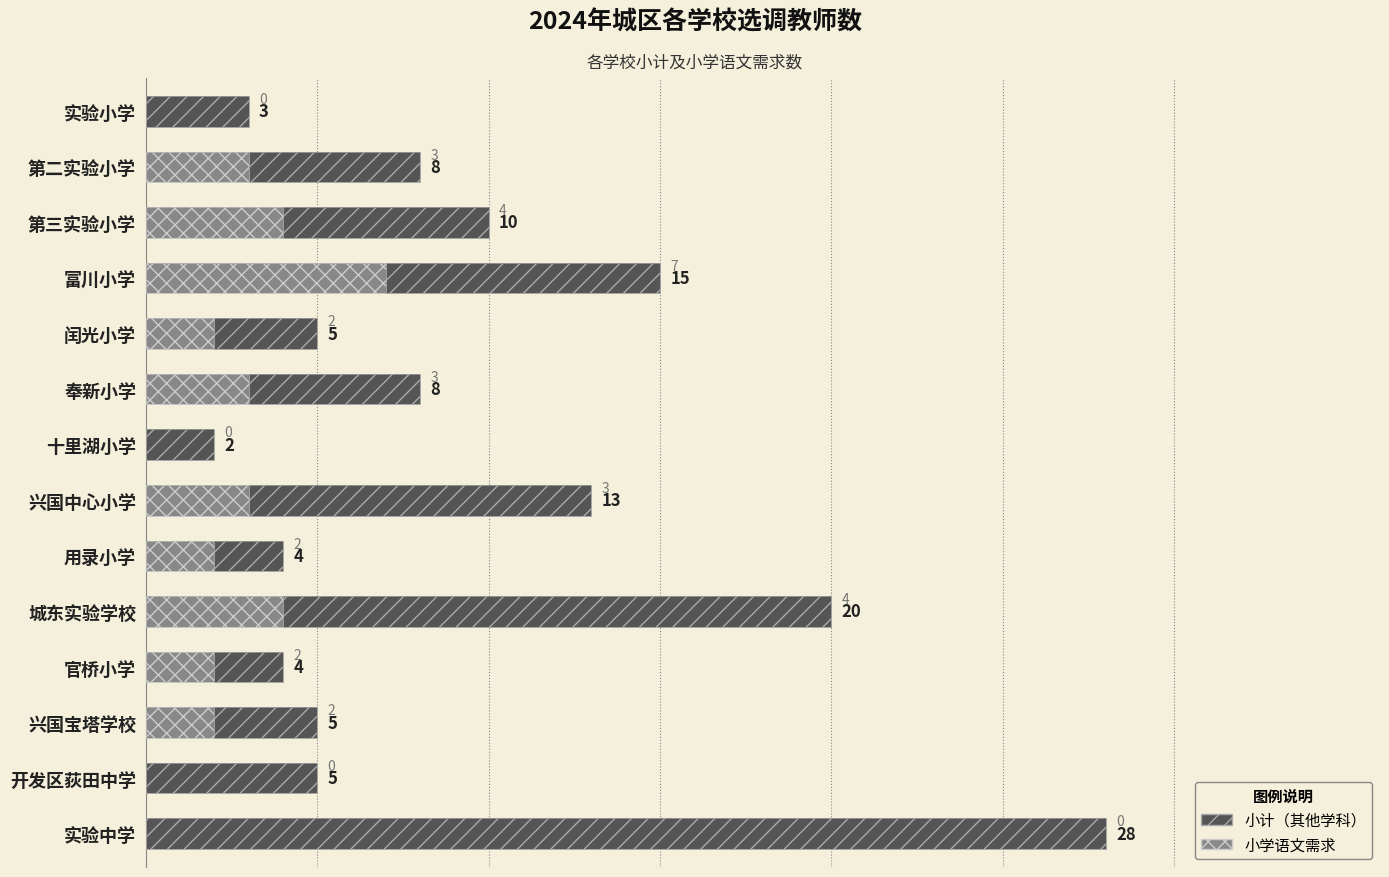

Is the value of 其他学科 at 用录小学 greater than the value of 小计 at 十里湖小学?

No